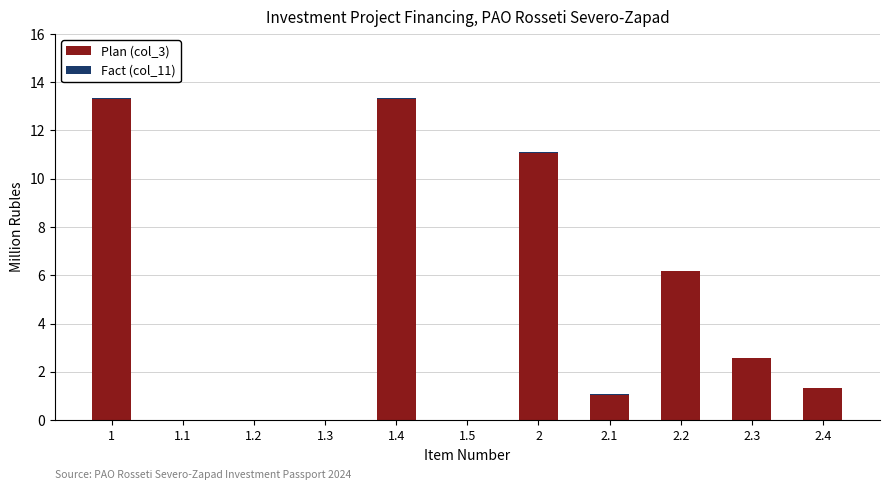

What is the sum of all Plan (col_3) values?

48.7